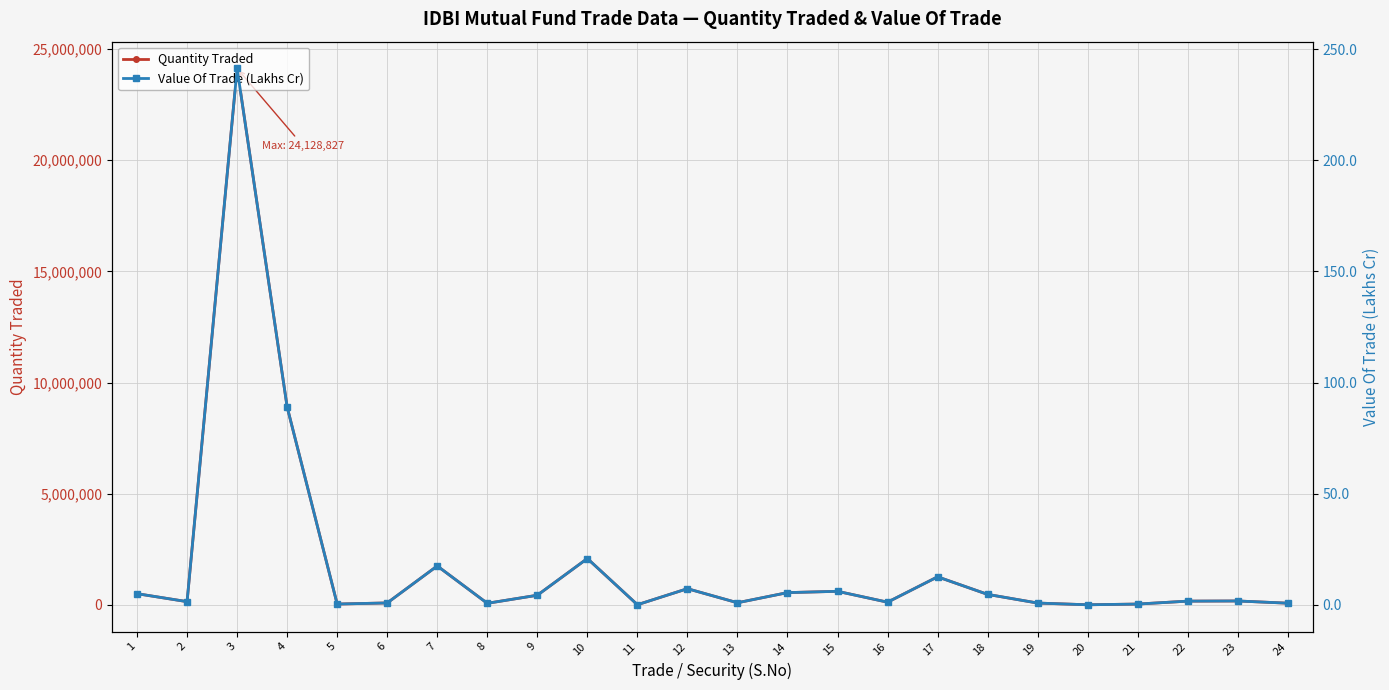

The value of Quantity Traded at 11 is 5315.3. True or false?

False